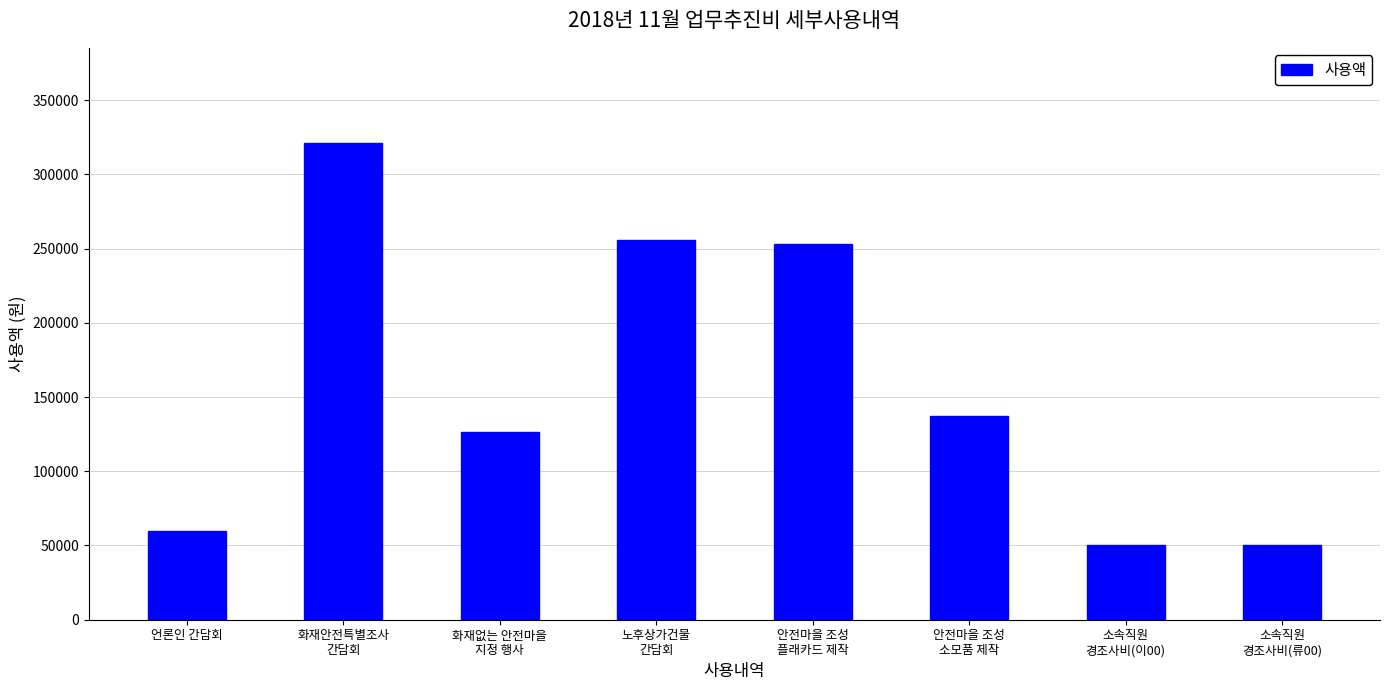

What is the sum of all values?

1253840